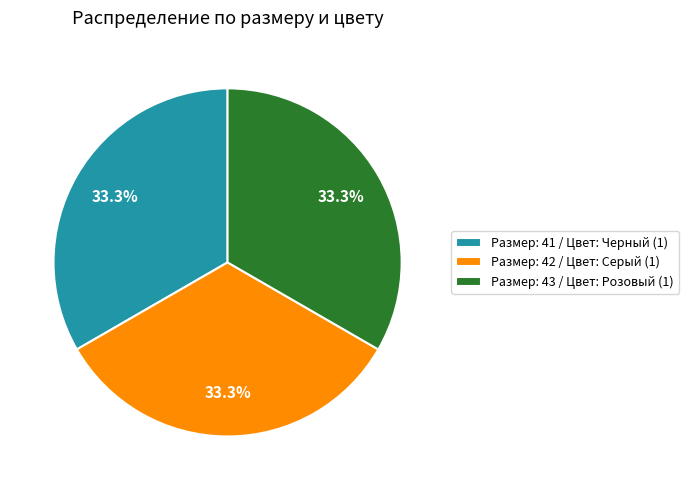

How many slices are in this pie chart?

3